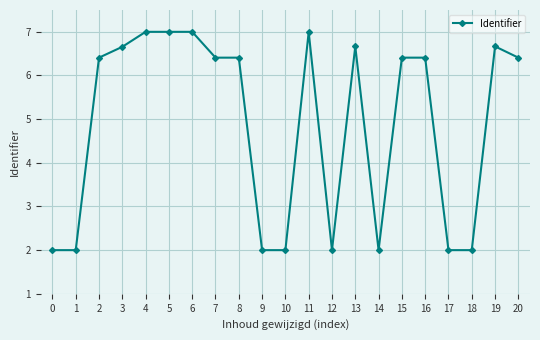

What is the sum of all values?

102.4